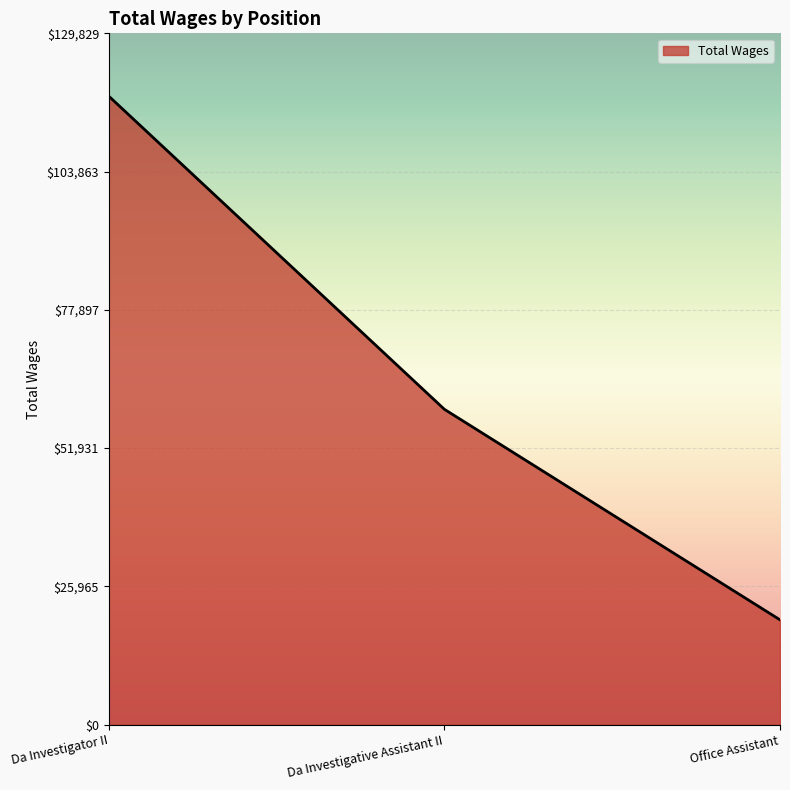

How many distinct data groups are displayed?

1